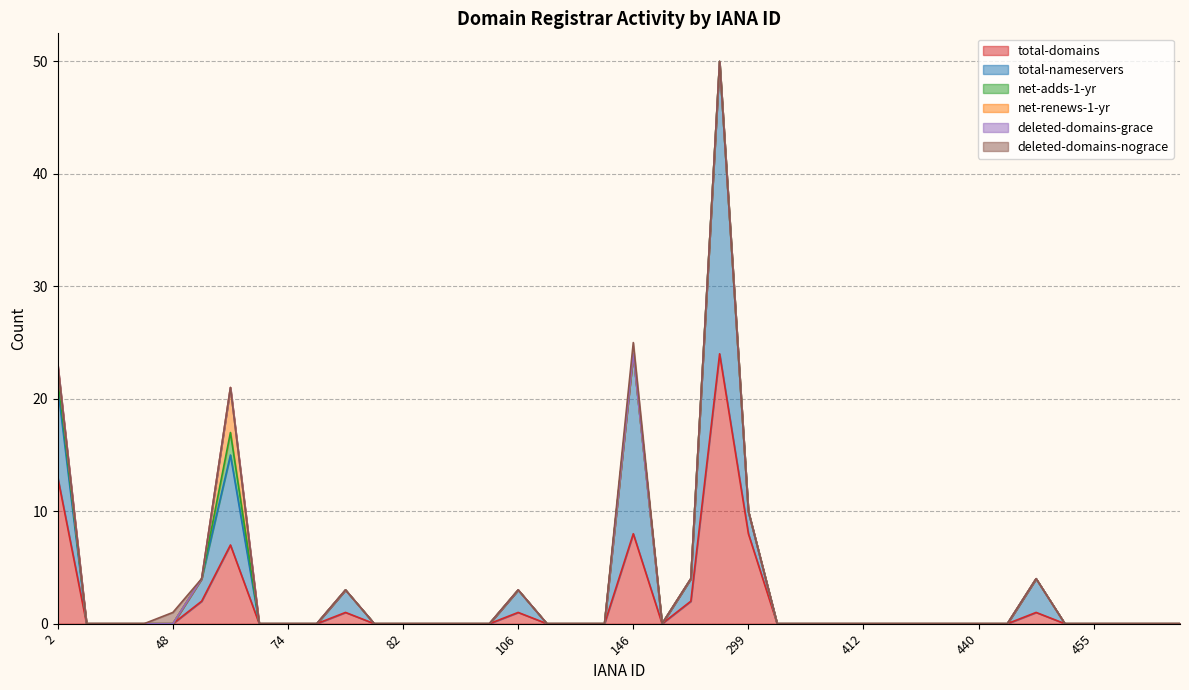

Where is the first local maximum for deleted-domains-nograce?

48